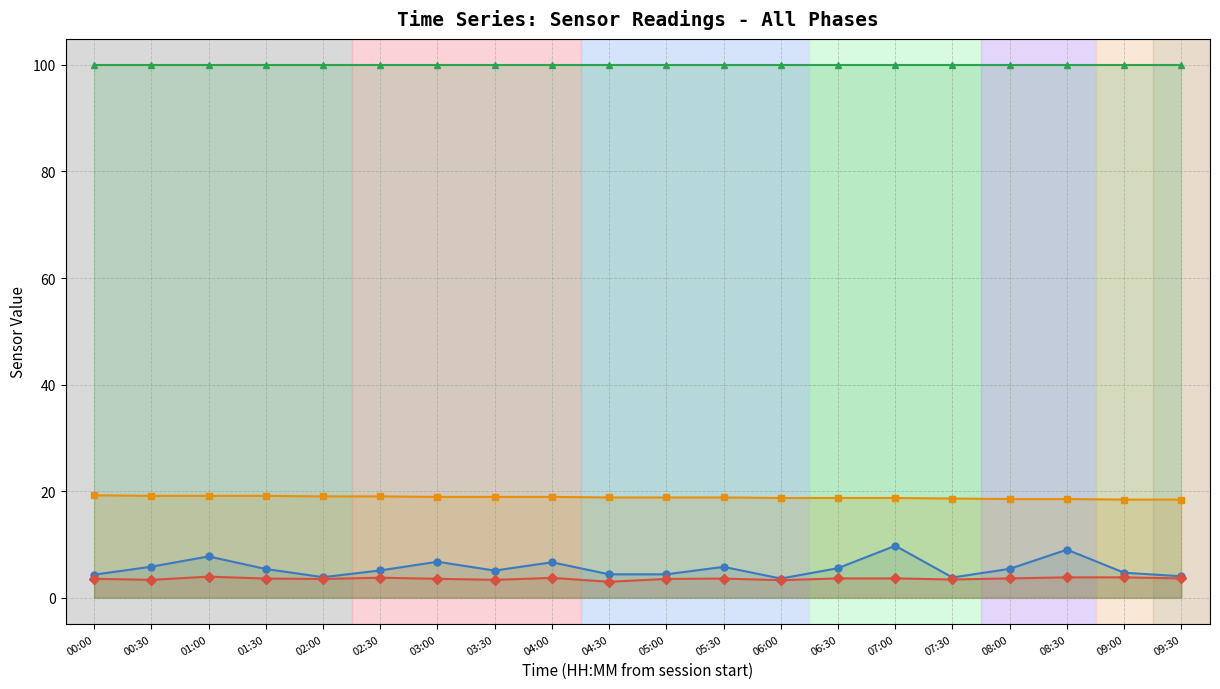

What is the highest value of the Humidity series?

99.9